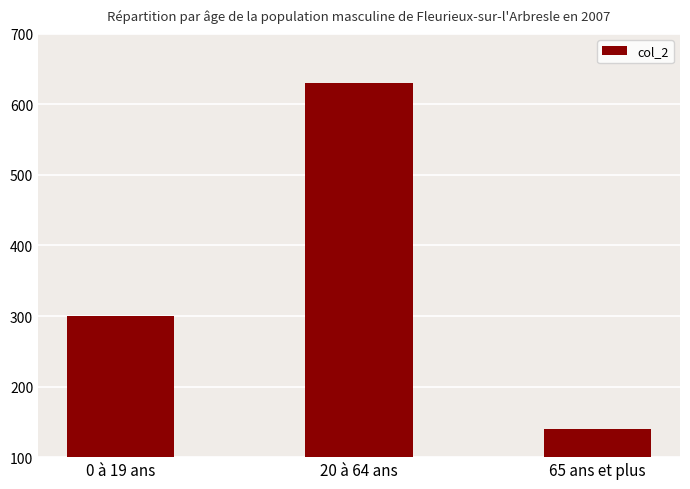

Which label corresponds to the smallest value in the chart?

65 ans et plus